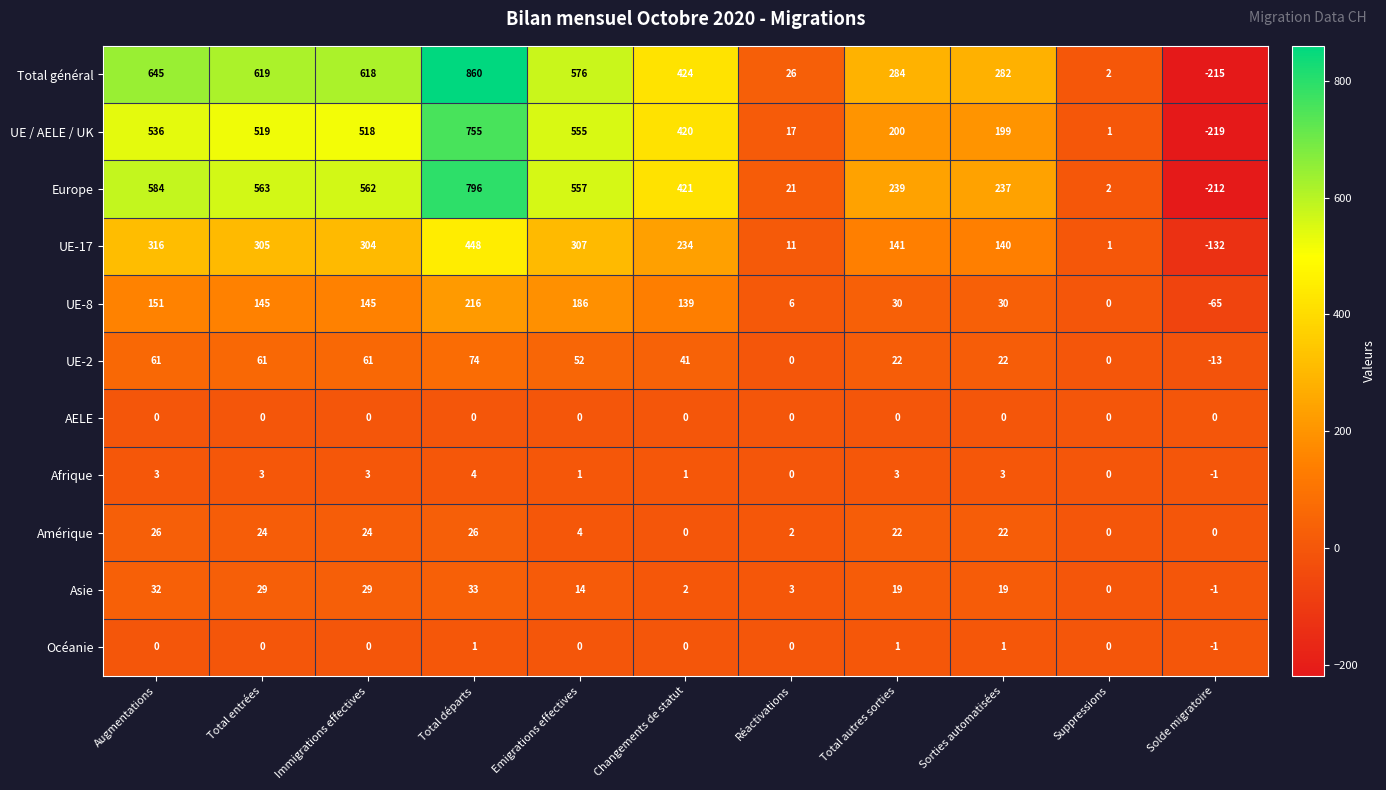

What is the difference between the Afrique values at Augmentations and Solde migratoire?

4